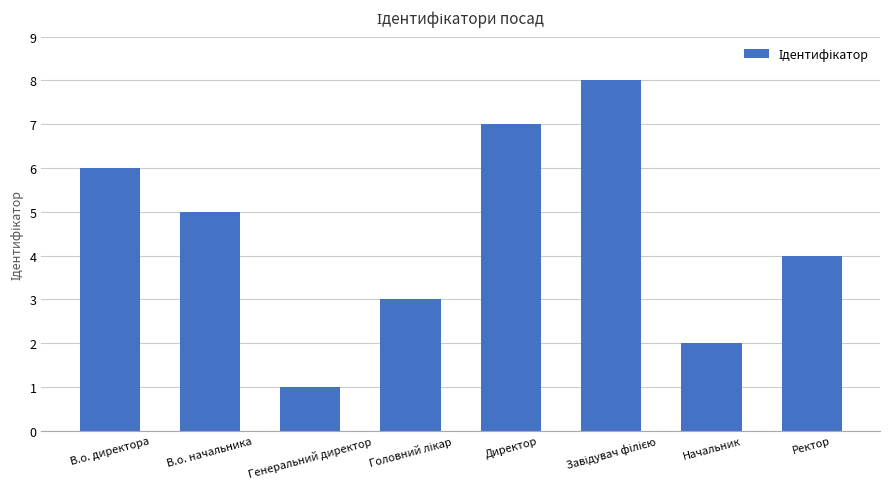

Where does the data first go above 5?

В.о. директора